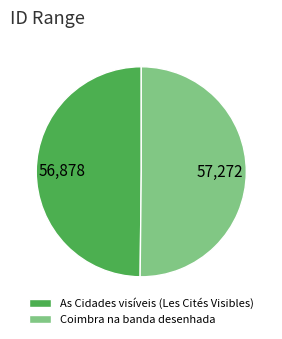

Do Coimbra na banda desenhada and As Cidades visíveis (Les Cités Visibles) together represent more than half of the pie?

Yes